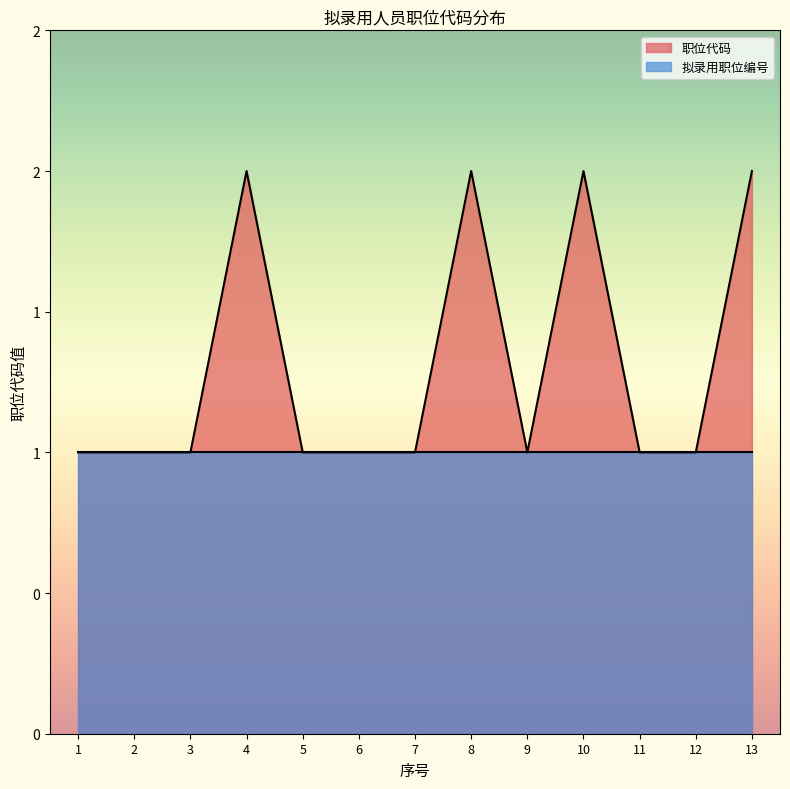

Is it true that the value at 8 is 1?

False